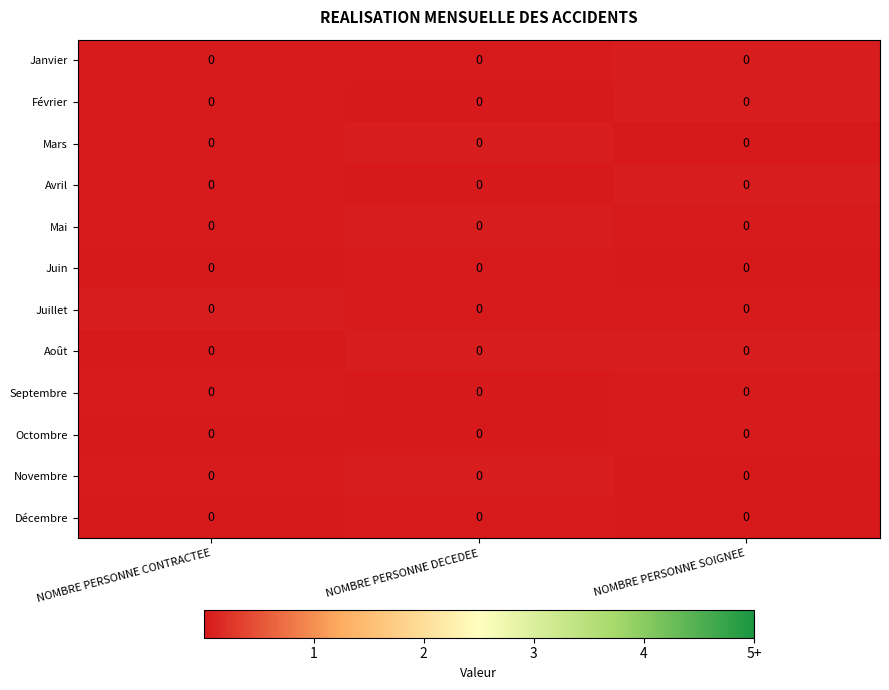

Rank the series at NOMBRE PERSONNE SOIGNEE from lowest to highest value.

Juin, Mars, Décembre, Novembre, Mai, Septembre, Octombre, Juillet, Janvier, Août, Avril, Février